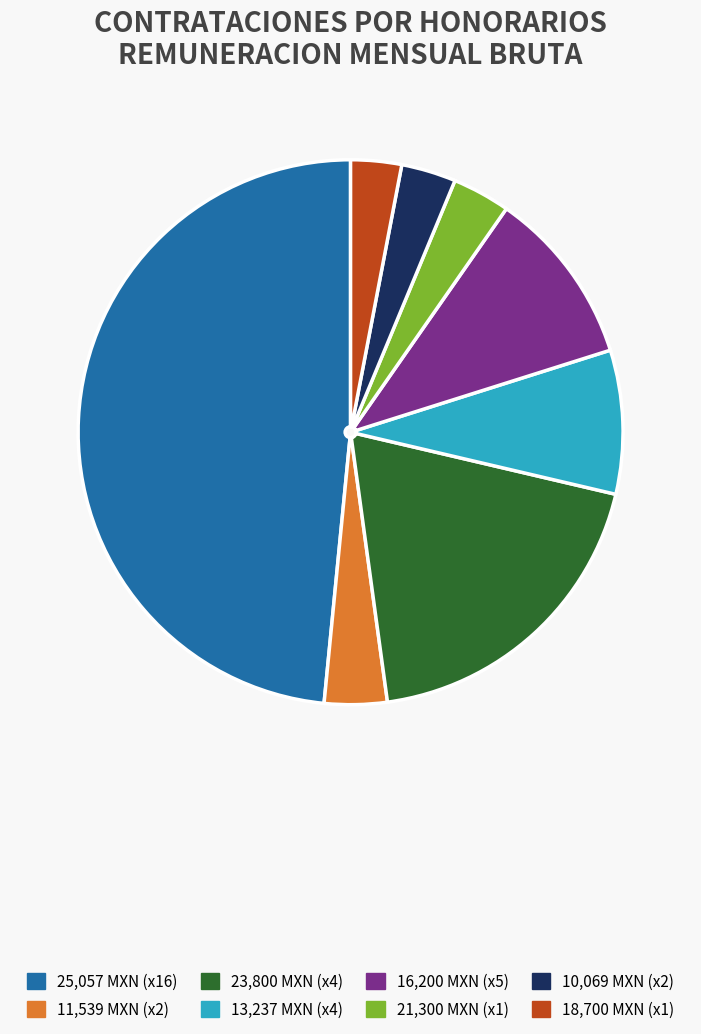

Is it true that 23,800 MXN (x4) is 5% of the pie?

False